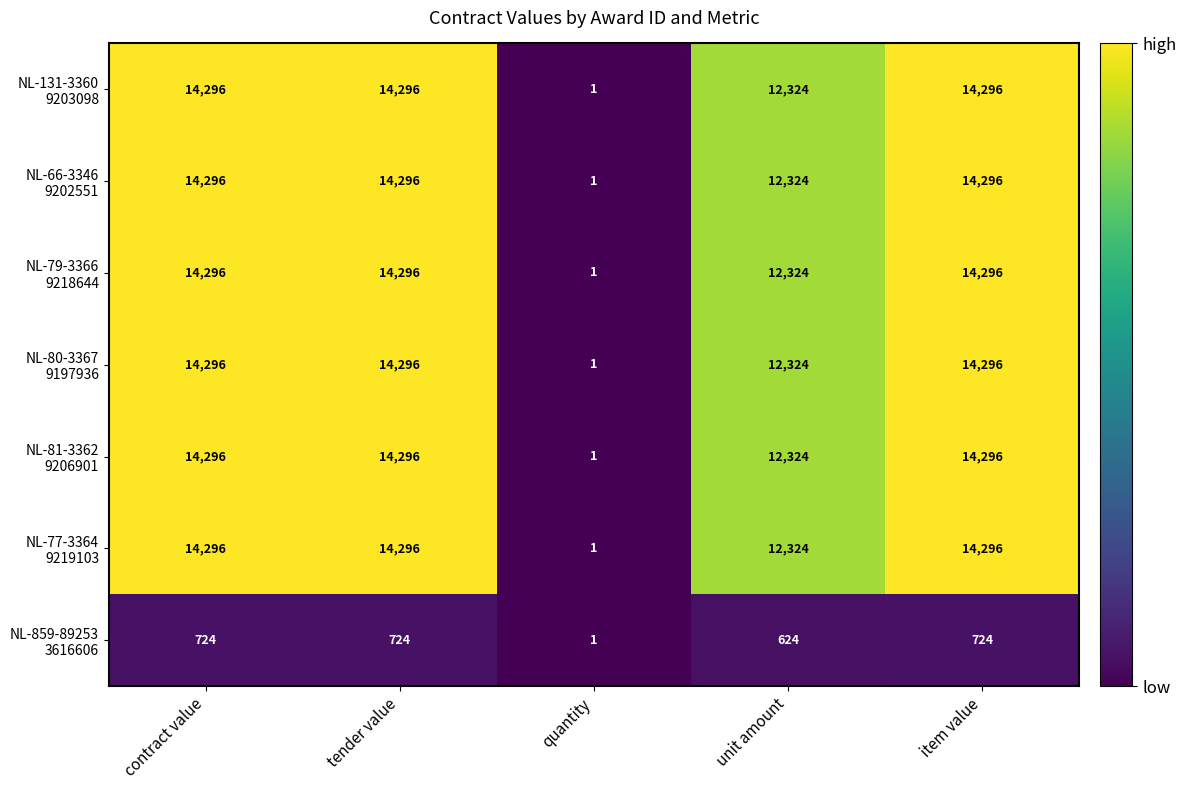

Which category has the lowest value across all series?

quantity